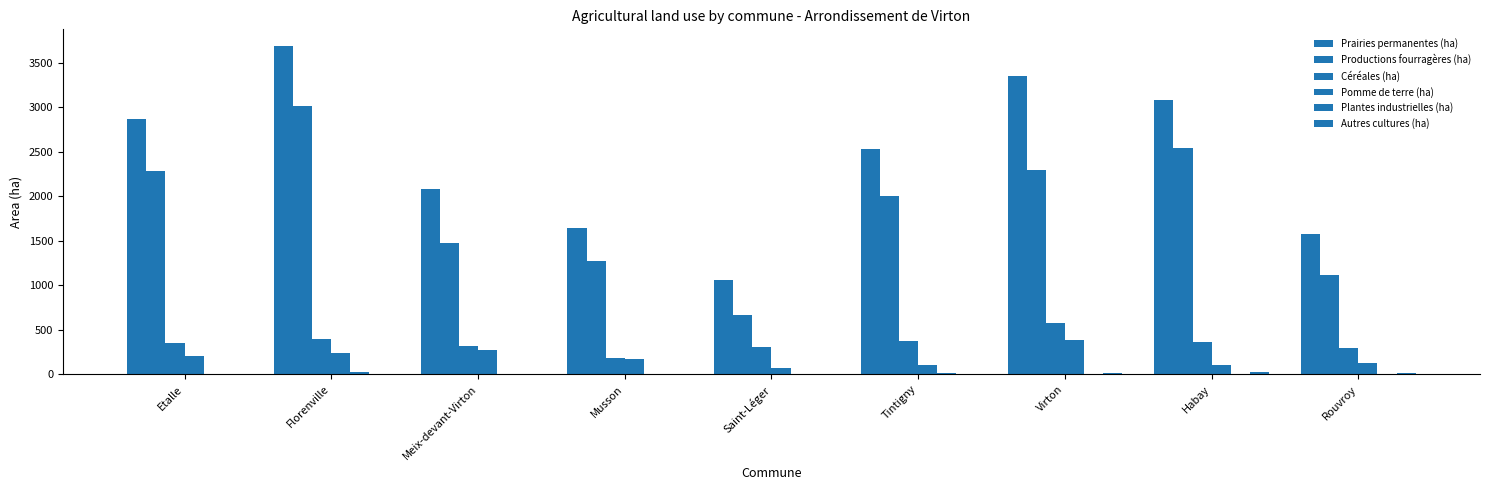

How many series are shown in this chart?

6